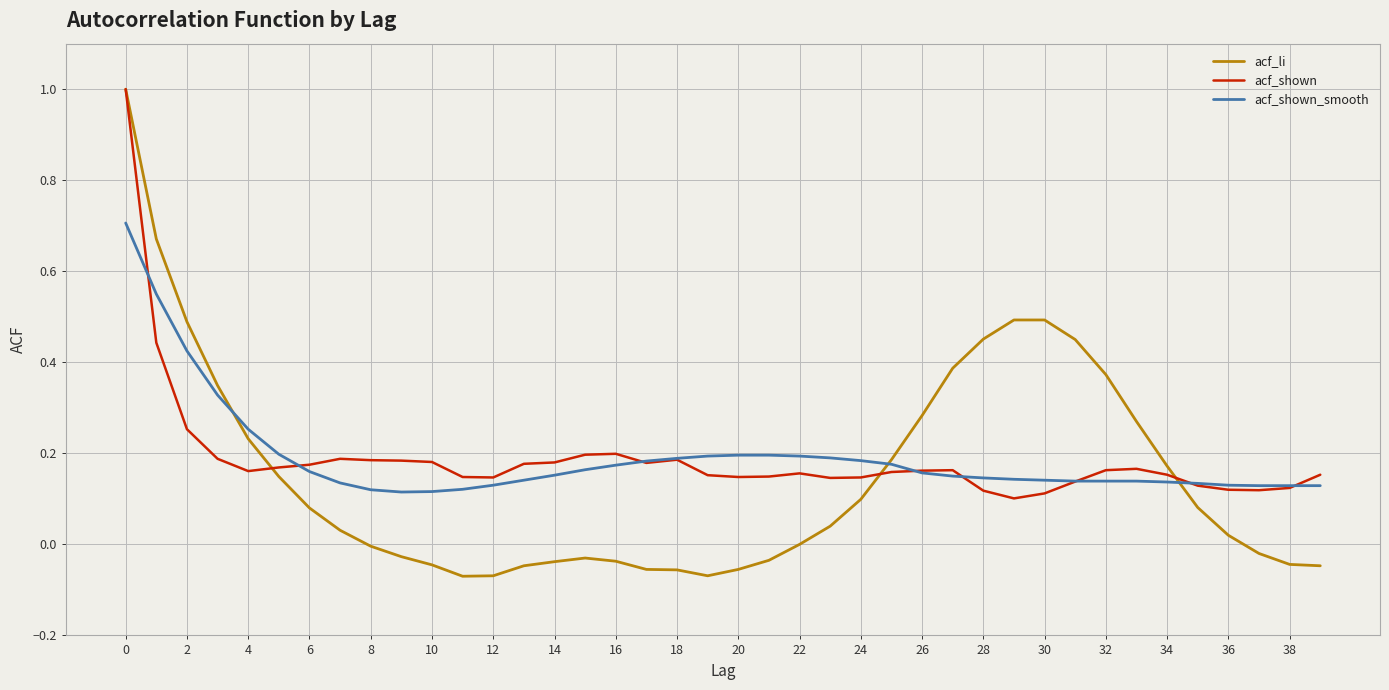

Which series has the largest range (max minus min)?

acf_li